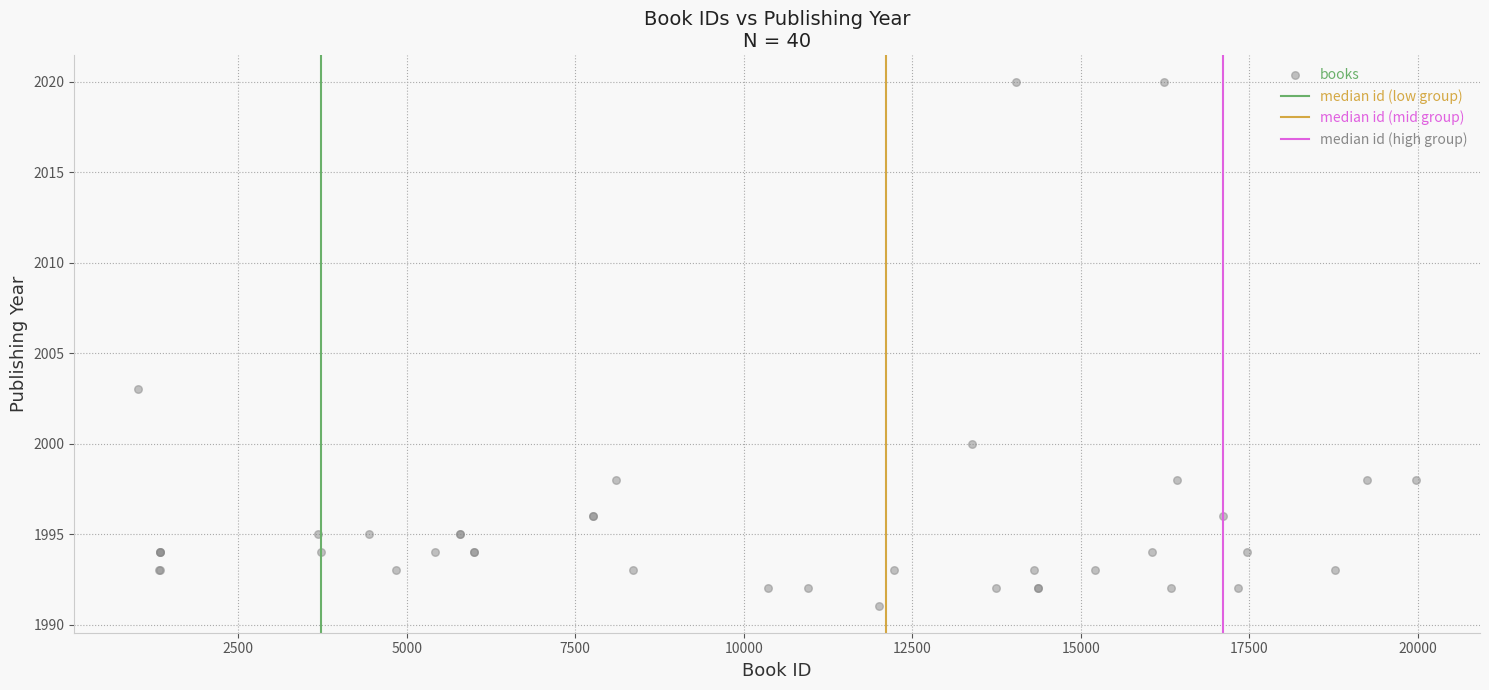

What Y value in the scatter plot is closest to 2005?

2003